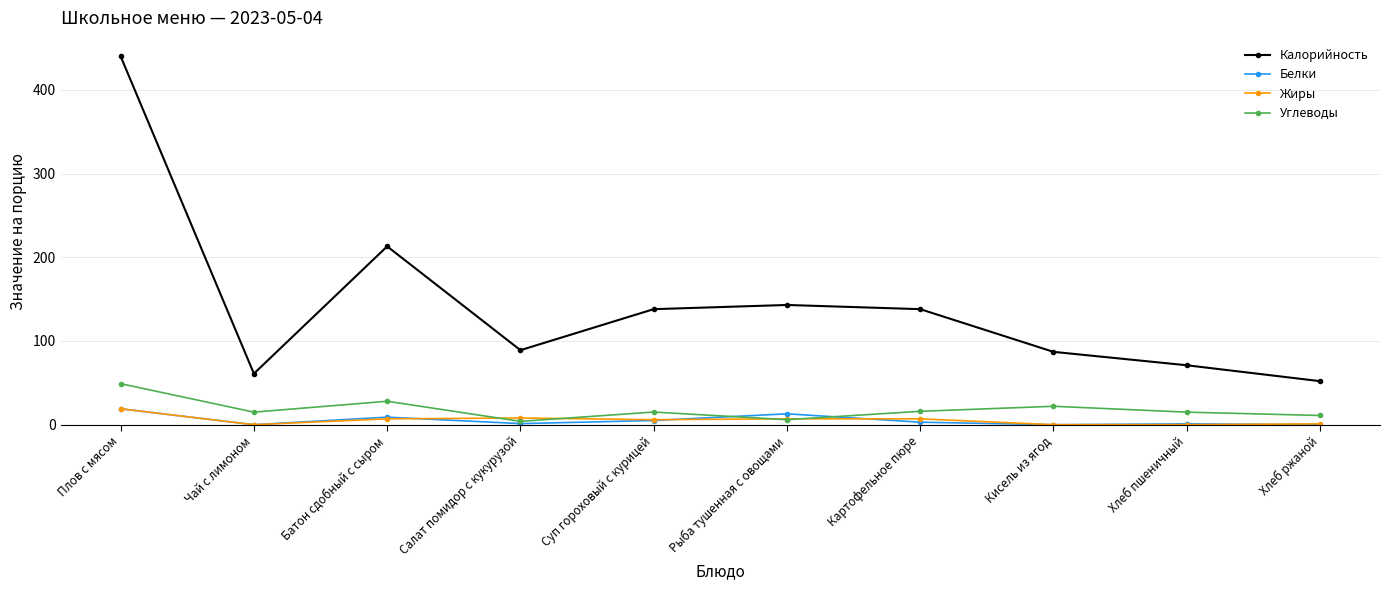

What is the highest value of the Углеводы series?

49.0